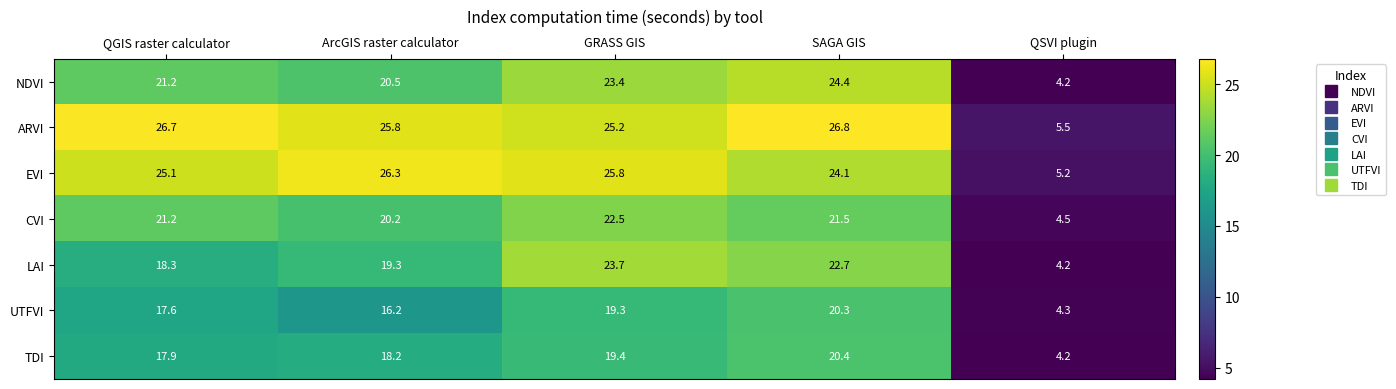

What is the difference between the TDI values at GRASS GIS and QSVI plugin?

15.2